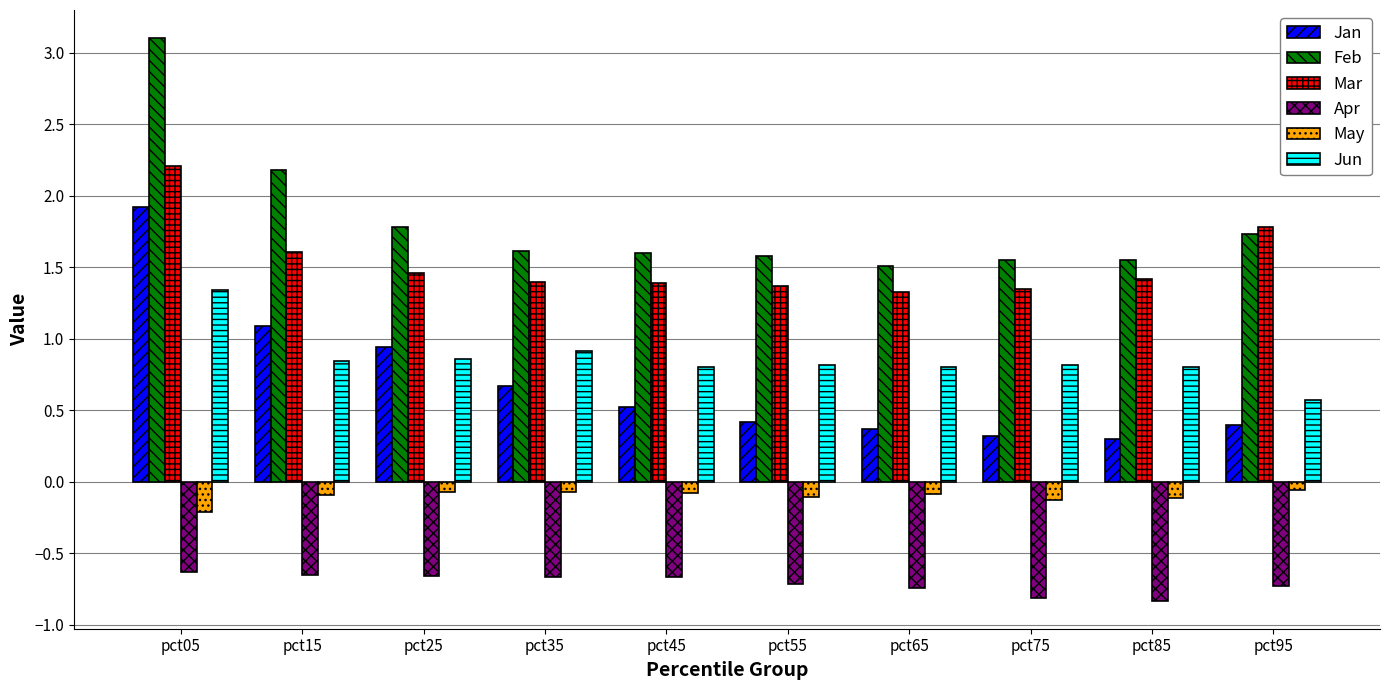

True or false: Apr has a value of -0.7 at pct55.

True